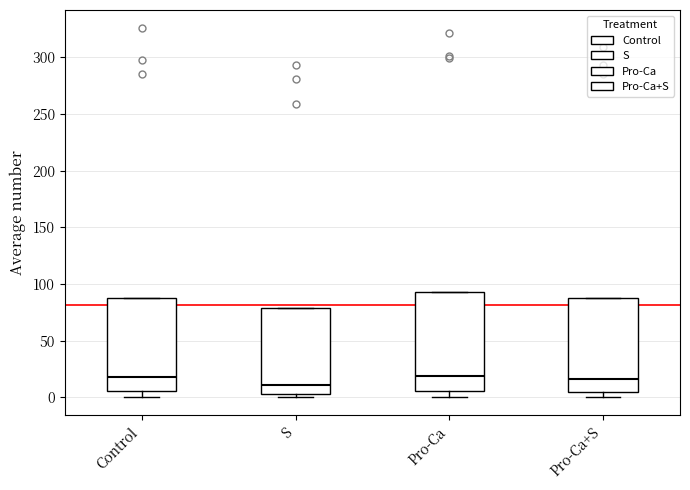

Where does the median line of the box for Pro-Ca sit on the y-axis? The values are not printed on the chart, so give them approximately, as read against the axis.

20